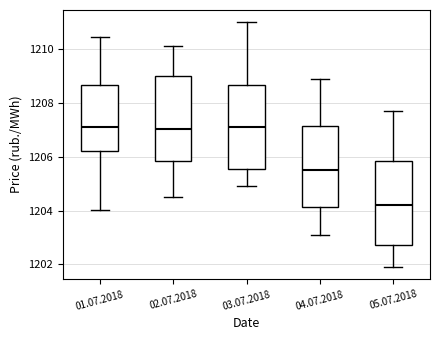

Reading left to right, transcribe this box plot: for each box, give where its median line is, the range the box spans, and where its two whiskers end, as read against the y-axis. The values are not printed on the chart, so give them approximately, as read against the axis.

01.07.2018: median 1207.0, box 1206.2 to 1208.6, whiskers 1204.0 to 1210.4
02.07.2018: median 1207.0, box 1205.8 to 1209.0, whiskers 1204.6 to 1210.2
03.07.2018: median 1207.2, box 1205.6 to 1208.6, whiskers 1205.0 to 1211.0
04.07.2018: median 1205.6, box 1204.2 to 1207.2, whiskers 1203.2 to 1209.0
05.07.2018: median 1204.2, box 1202.8 to 1205.8, whiskers 1202.0 to 1207.8